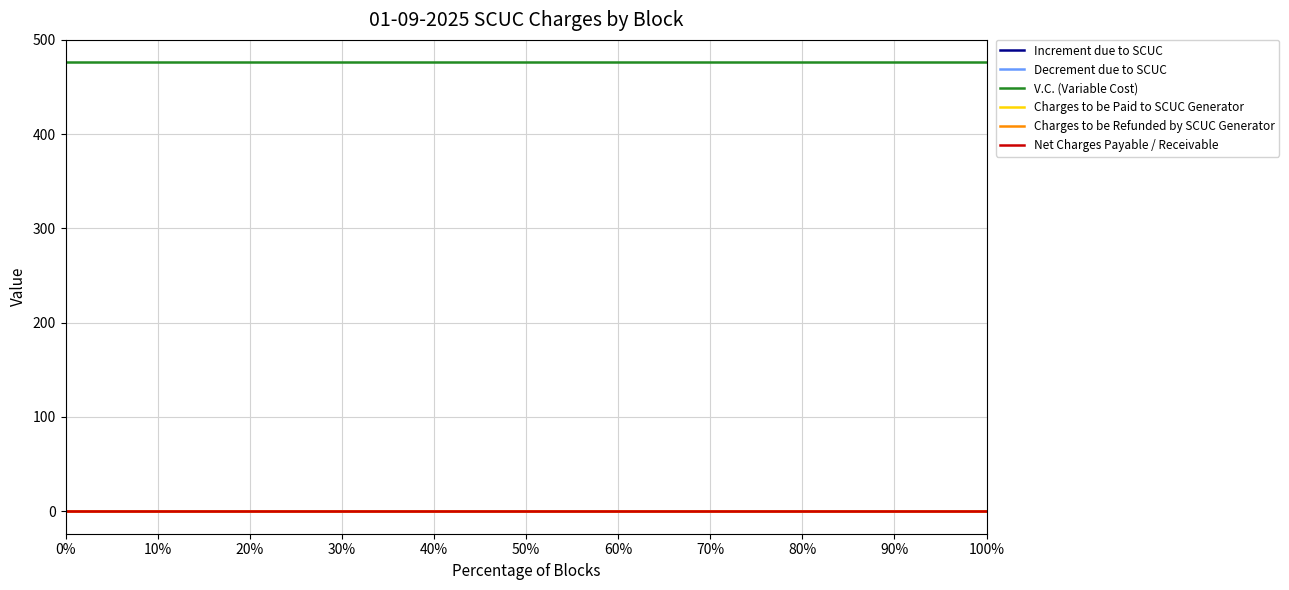

What is the greatest value displayed?

476.2